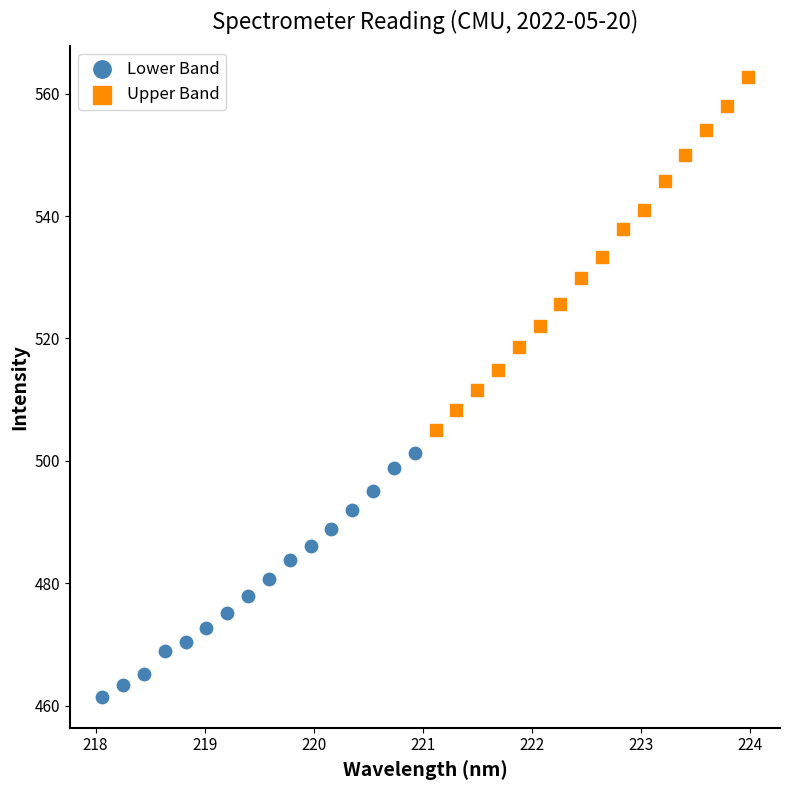

What are all the series names shown in the legend?

Lower Band, Upper Band